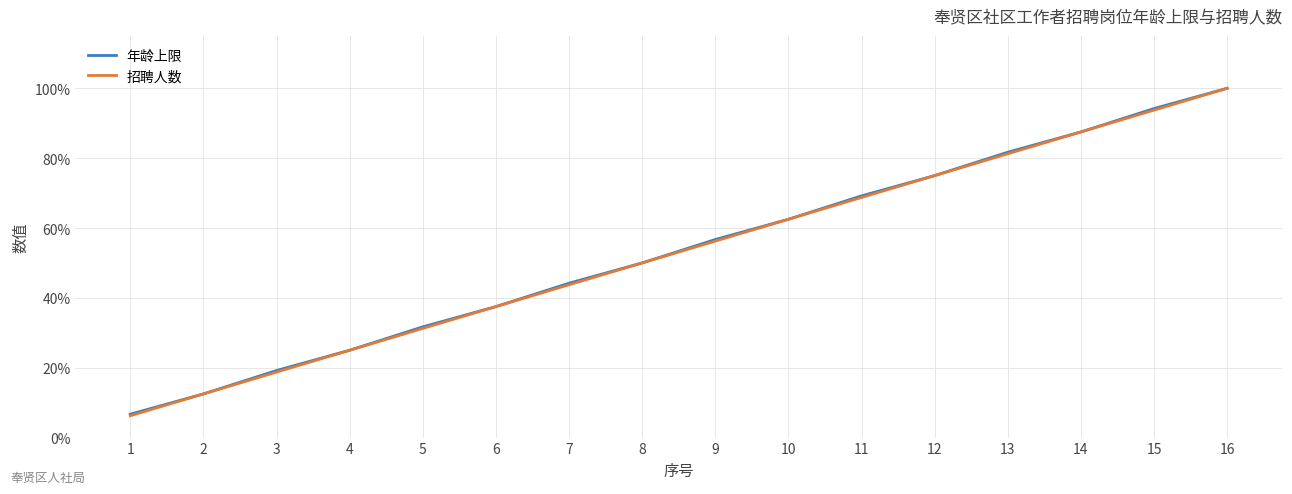

True or false: 年龄上限 has more than 1 points higher than both neighbors.

False